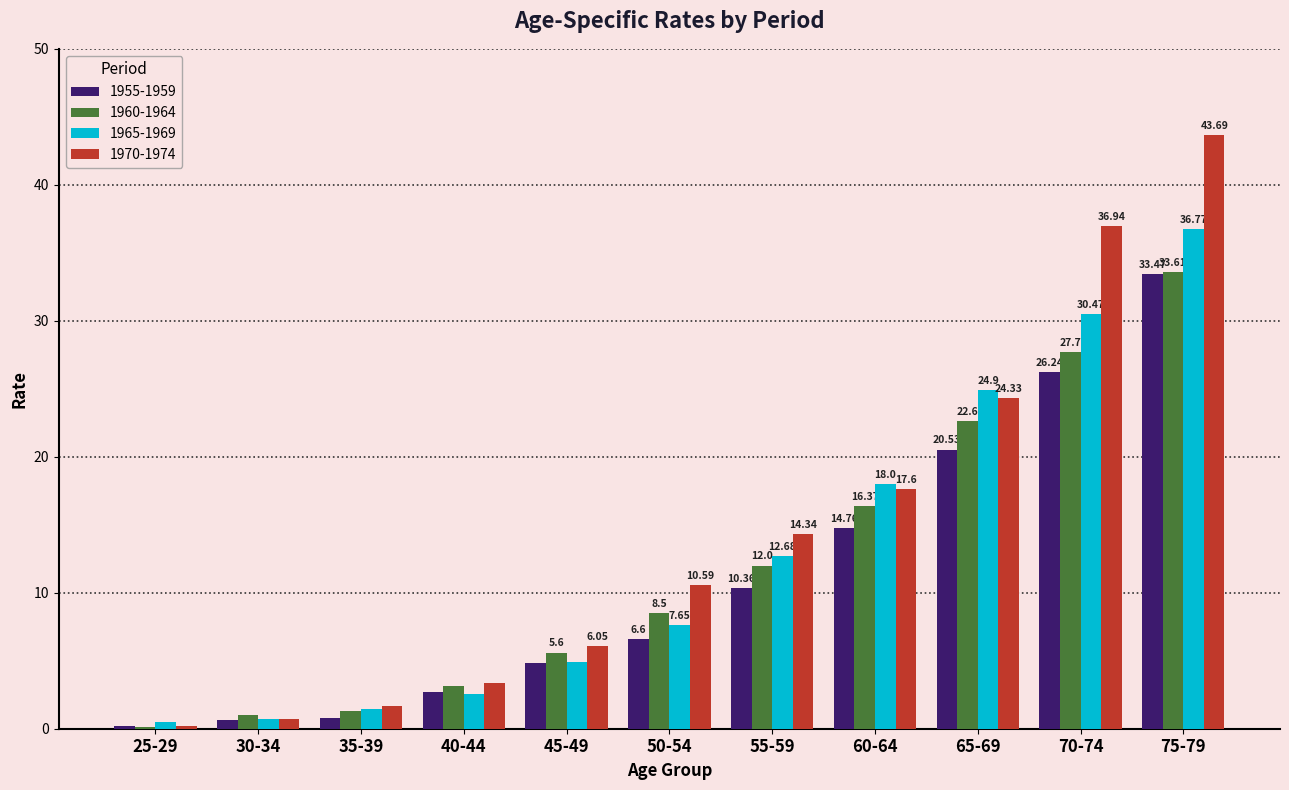

At which category is the sum across all series the highest?

75-79